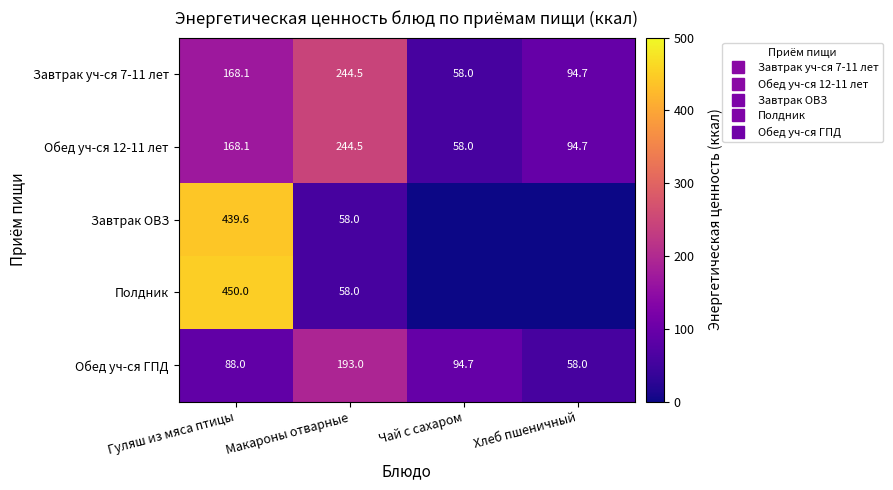

How many values in the Завтрак ОВЗ series are below 58?

2